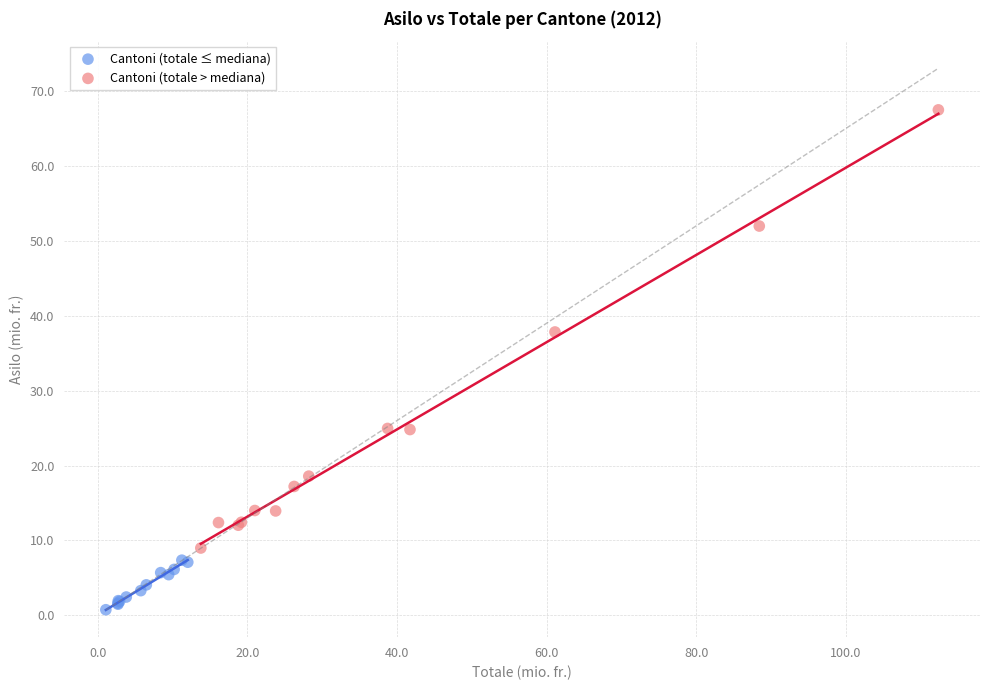

Which series reaches the maximum Y coordinate?

Cantoni (totale > mediana)